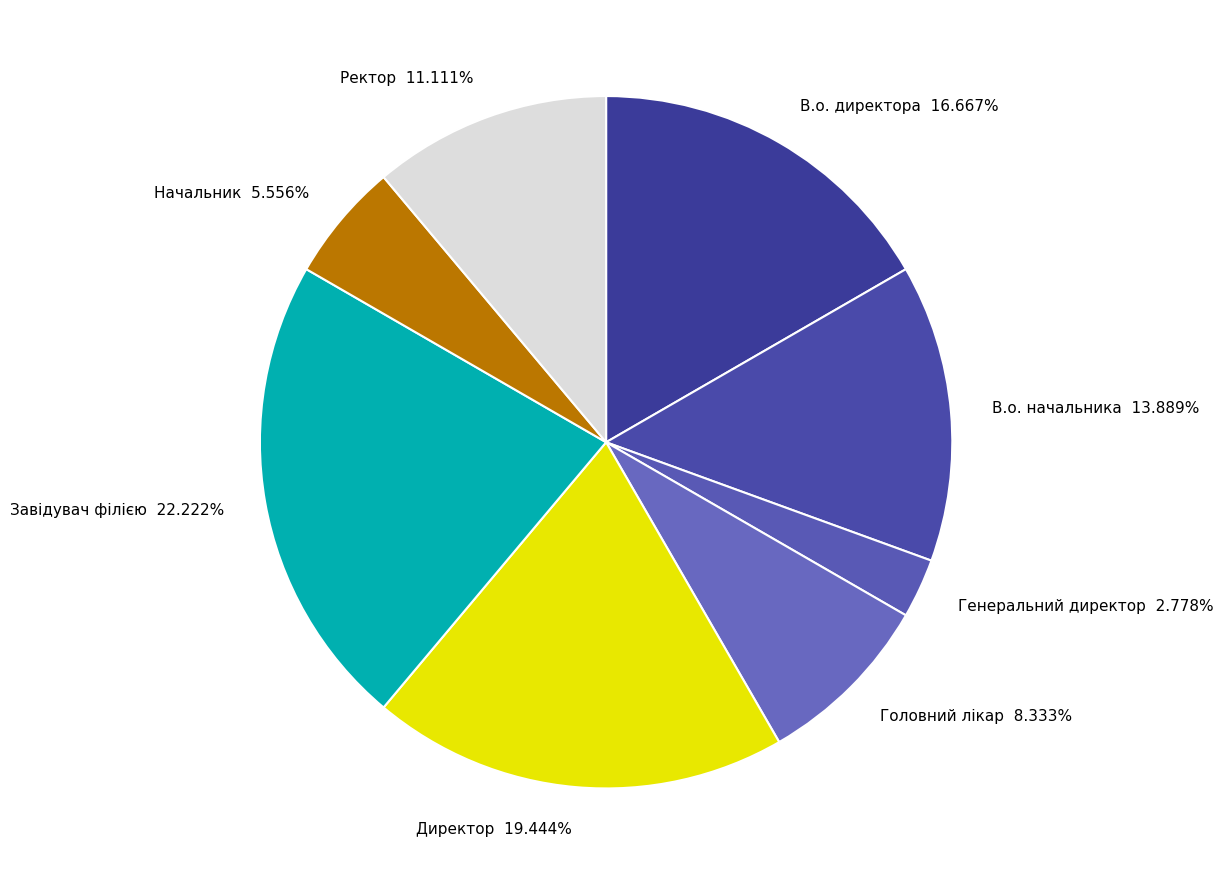

Which slice is the smallest?

Генеральний директор